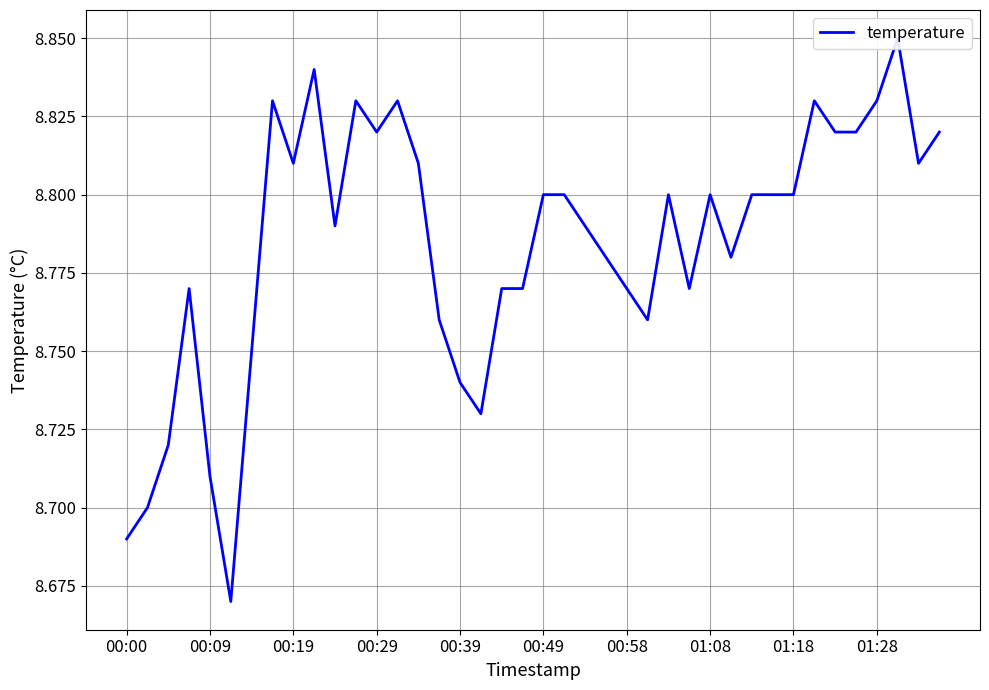

The chart shows a value of 2.8 at 27. True or false?

False